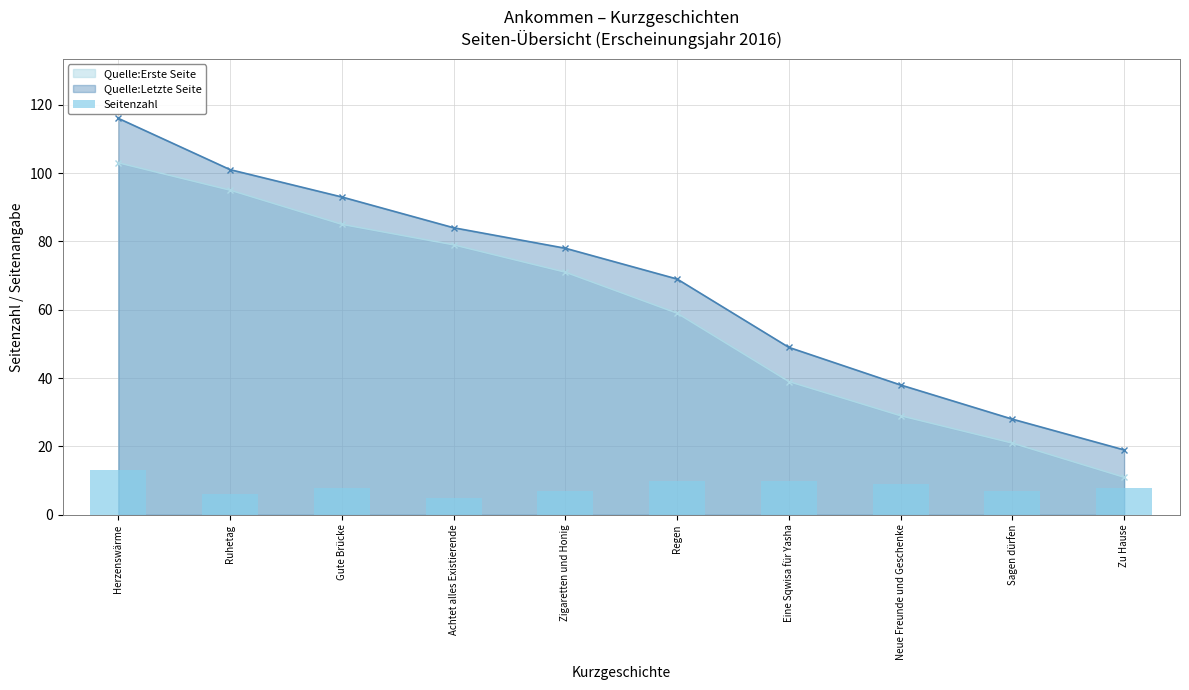

Reading left to right, transcribe all the data shown in this chart.

Herzenswärme=13	Ruhetag=6	Gute Brücke=8	Achtet alles Existierende=5	Zigaretten und Honig=7	Regen=10	Eine Sqwisa für Yasha=10	Neue Freunde und Geschenke=9	Sagen dürfen=7	Zu Hause=8